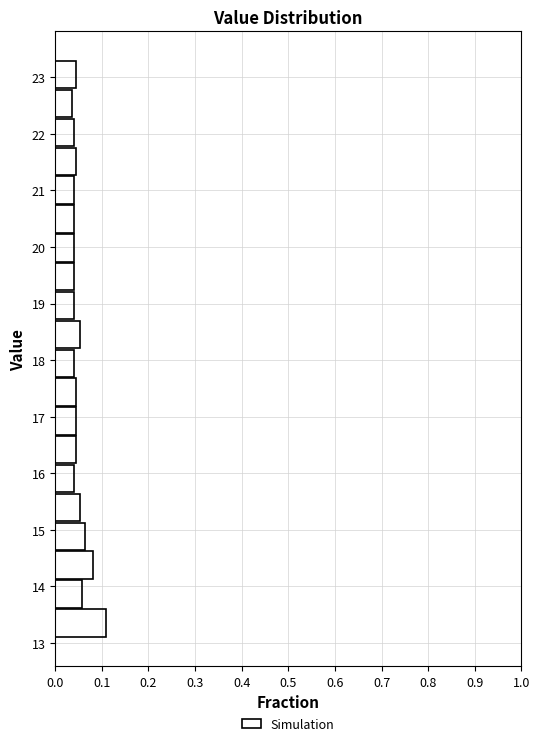

Over which range of the y-axis is the bar longest?

13.10 to 13.61